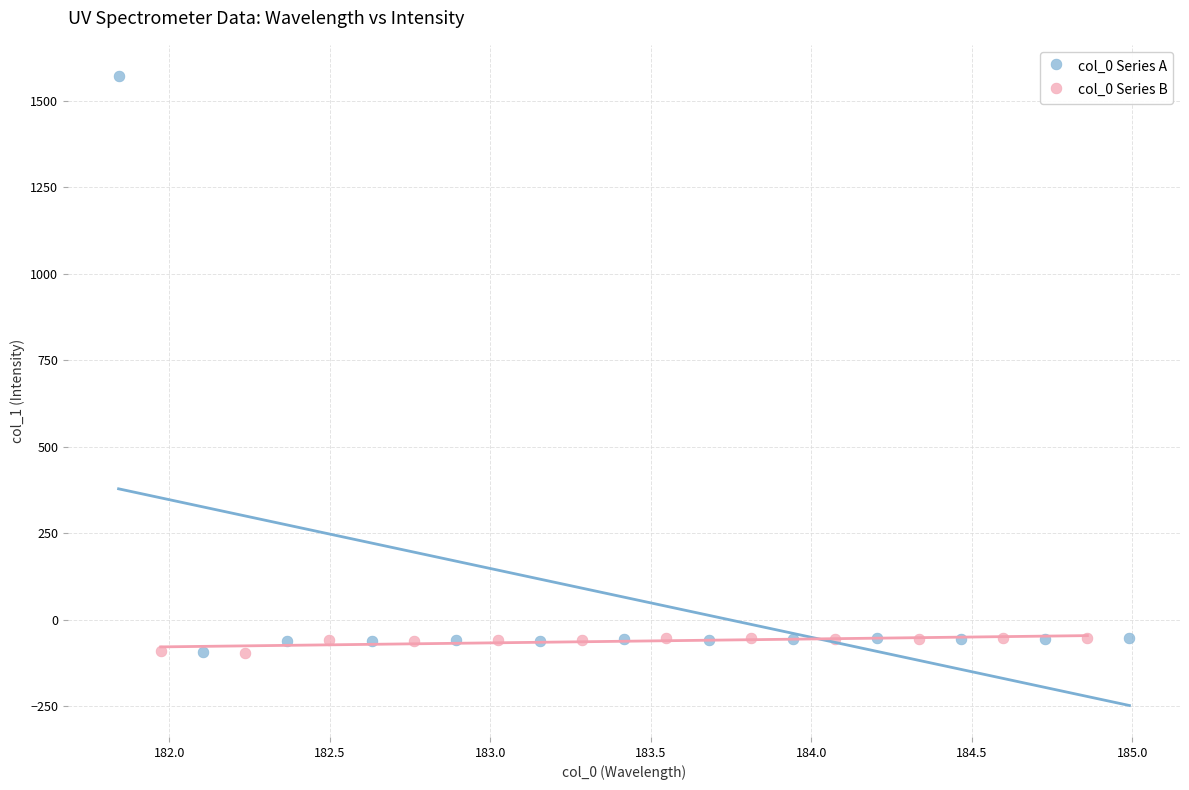

Which series contains the highest Y value?

col_0 Series A